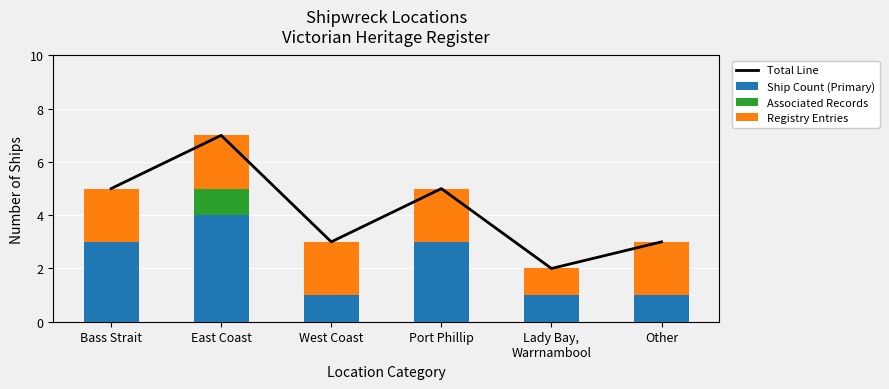

What are all the series names shown in the legend?

Total Line, Ship Count (Primary), Associated Records, Registry Entries